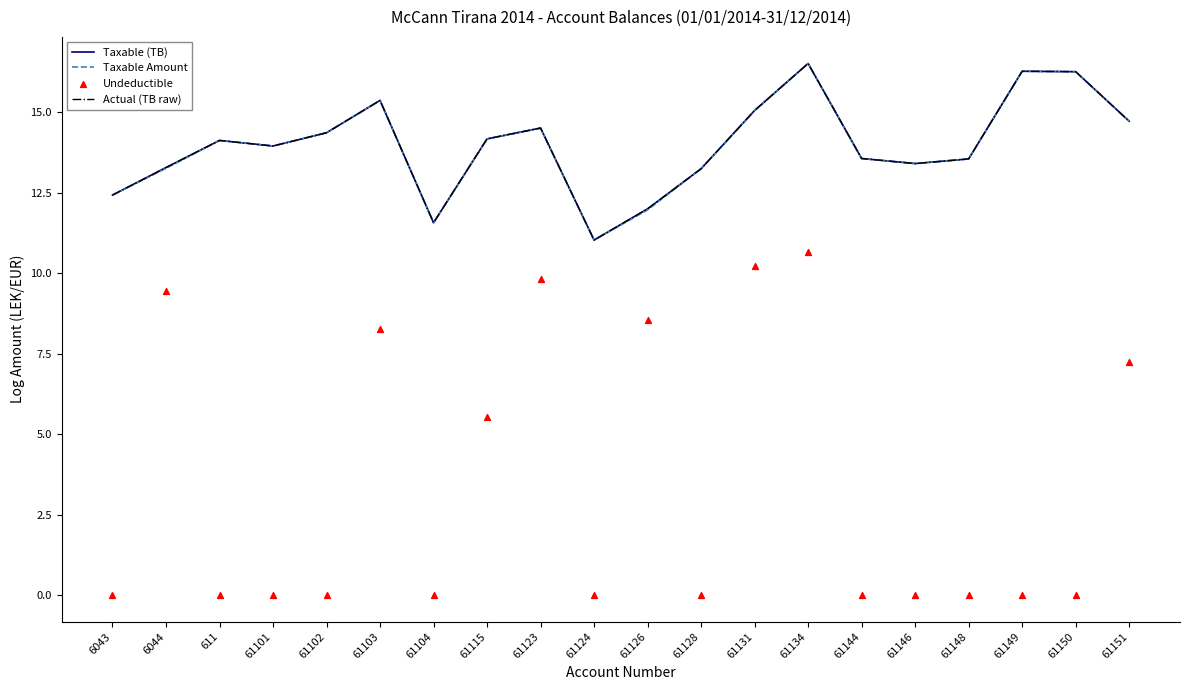

At which category is the sum across all series the highest?

61134